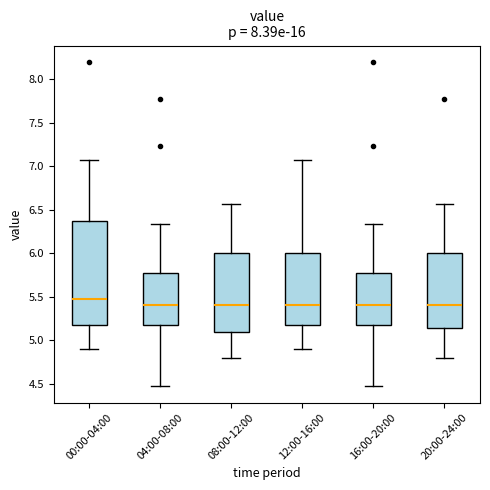

Reading left to right, read every box against the y-axis: the position of its median line, the range the box covers, and the ends of its whiskers. The values are not printed on the chart, so give them approximately, as read against the axis.

00:00-04:00: median 5.45, box 5.15 to 6.35, whiskers 4.90 to 7.05
04:00-08:00: median 5.40, box 5.15 to 5.75, whiskers 4.45 to 6.35
08:00-12:00: median 5.40, box 5.10 to 6.00, whiskers 4.80 to 6.55
12:00-16:00: median 5.40, box 5.15 to 6.00, whiskers 4.90 to 7.05
16:00-20:00: median 5.40, box 5.15 to 5.75, whiskers 4.45 to 6.35
20:00-24:00: median 5.40, box 5.15 to 6.00, whiskers 4.80 to 6.55